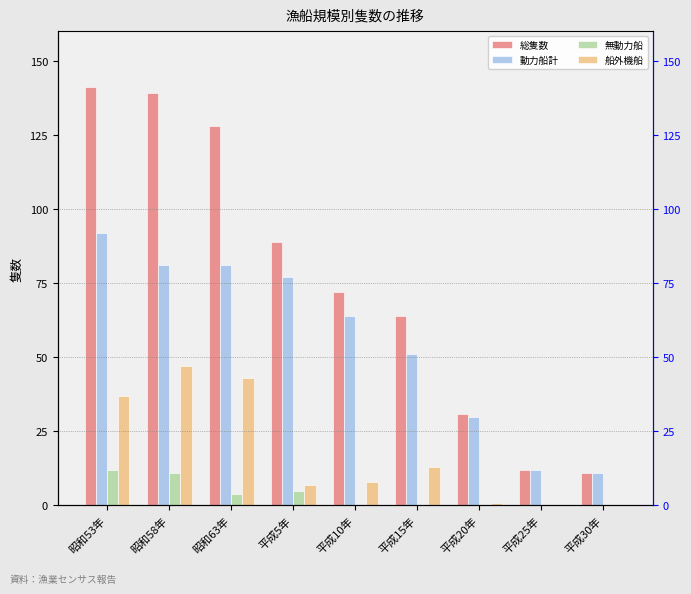

What is the difference between the maximum and minimum values in the 船外機船 series?

47